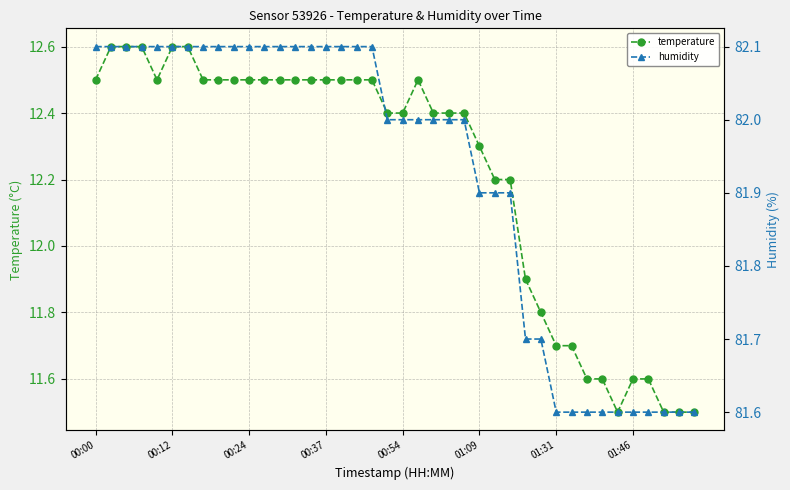

Is it true that temperature equals 11.7 at 31?

True